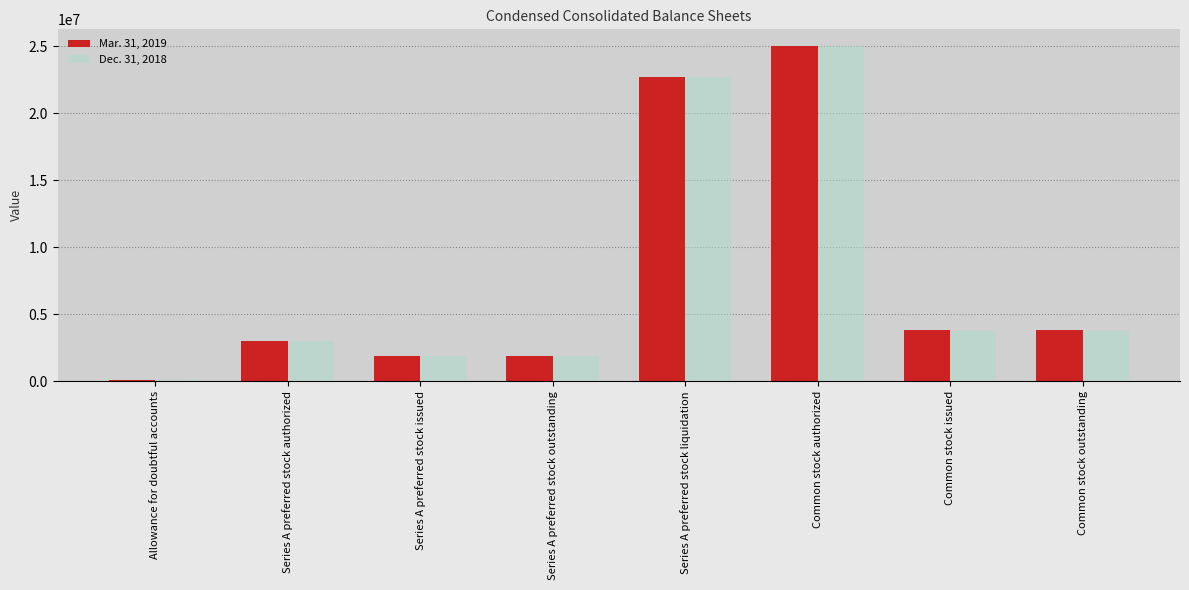

What is the label of the 1st bar from the left?

Allowance for doubtful accounts